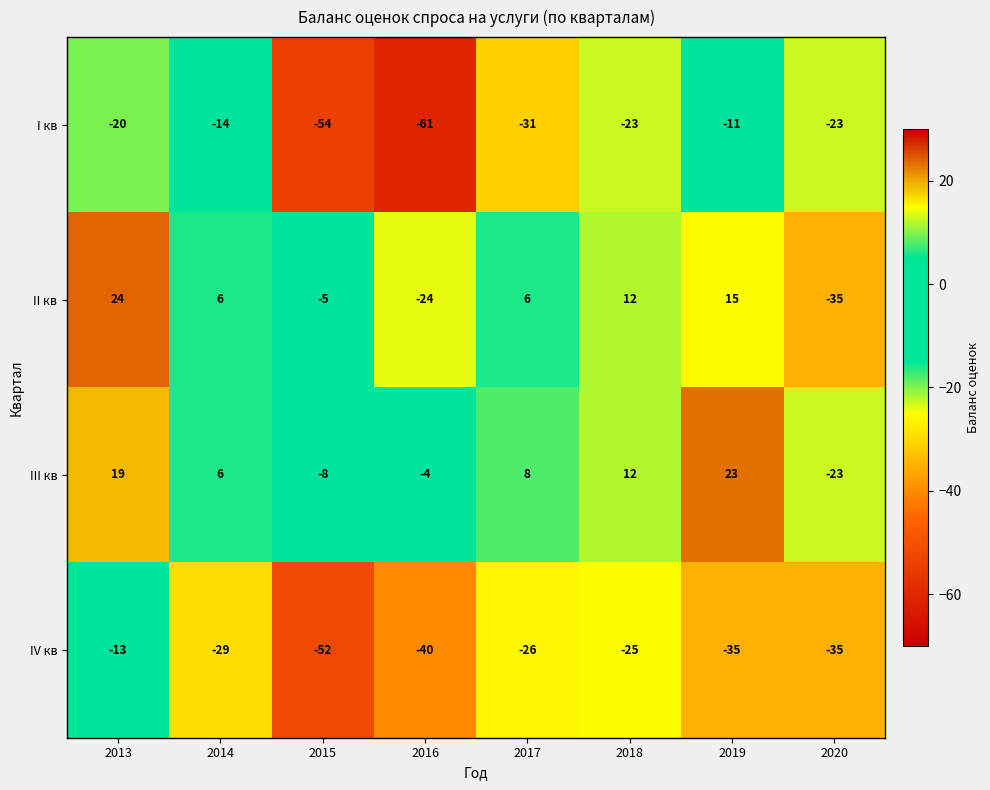

The value of IV кв at 2015 is -28. True or false?

False